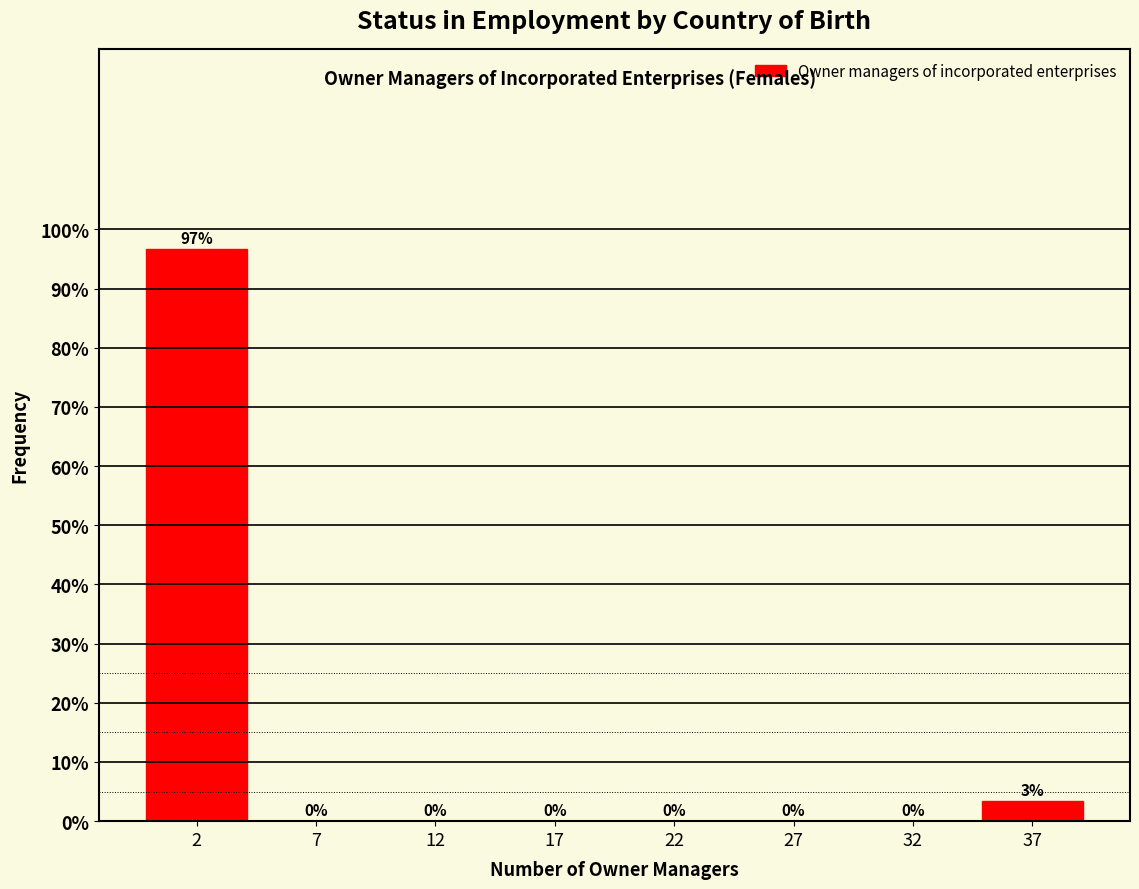

What is the sum of all values?

100.0